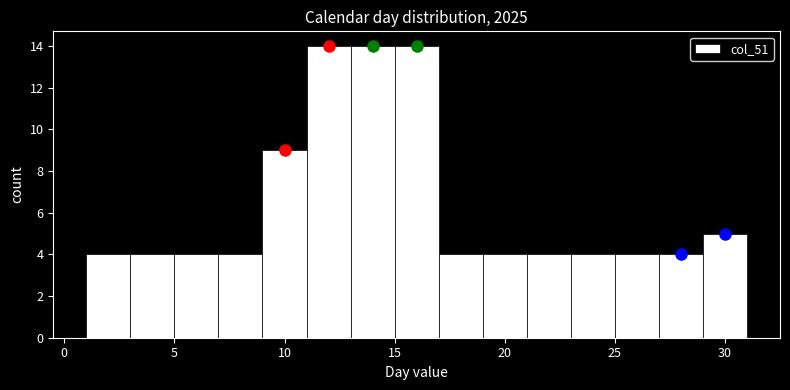

How tall is the bar that spans 23 to 25 on the x-axis? The values are not printed on the chart, so give them approximately, as read against the axis.

4